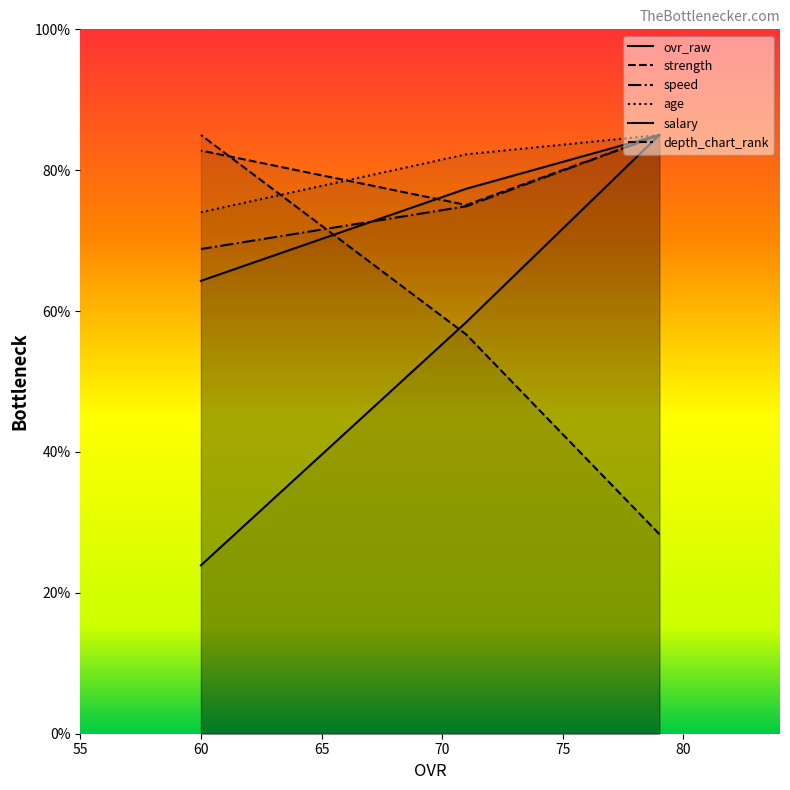

Which series has the largest total across all categories?

strength